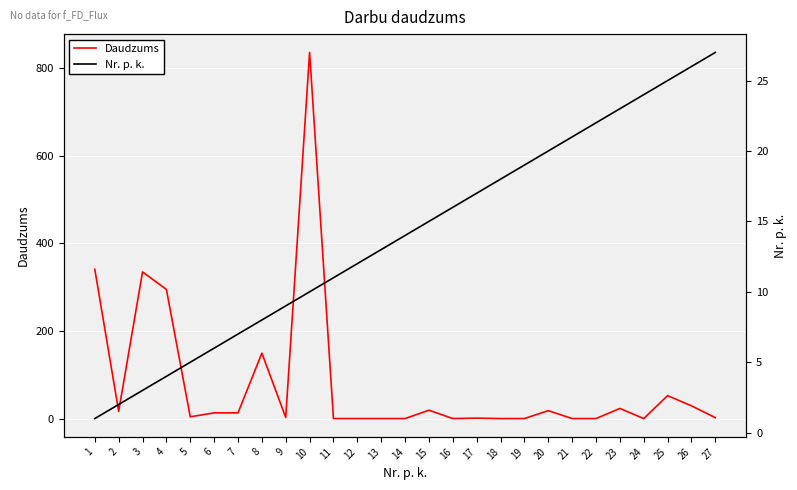

At which category does the chart reach its minimum across all series?

11